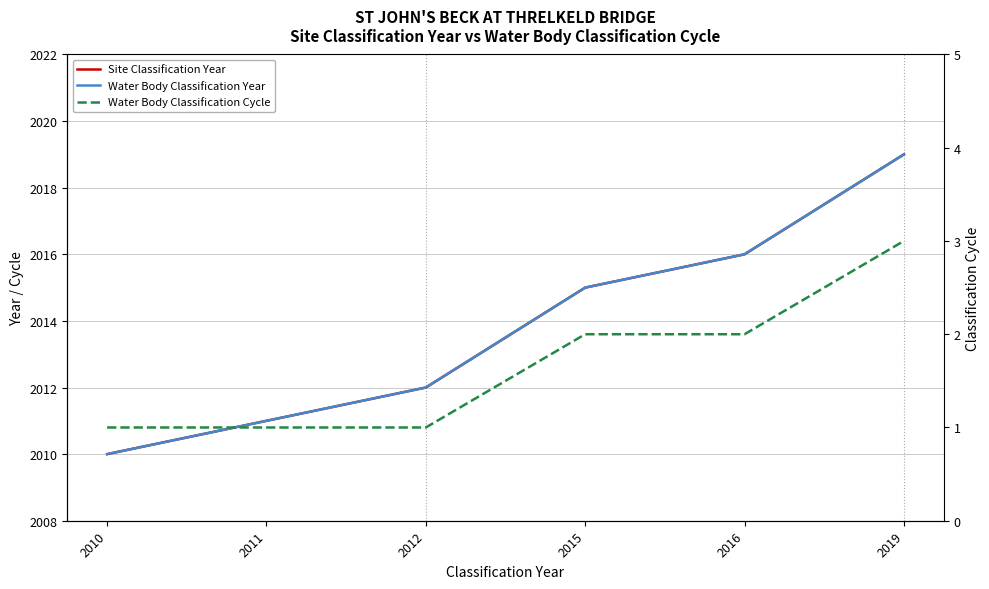

What is the difference between the Water Body Classification Cycle values at 2012 and 2015?

1